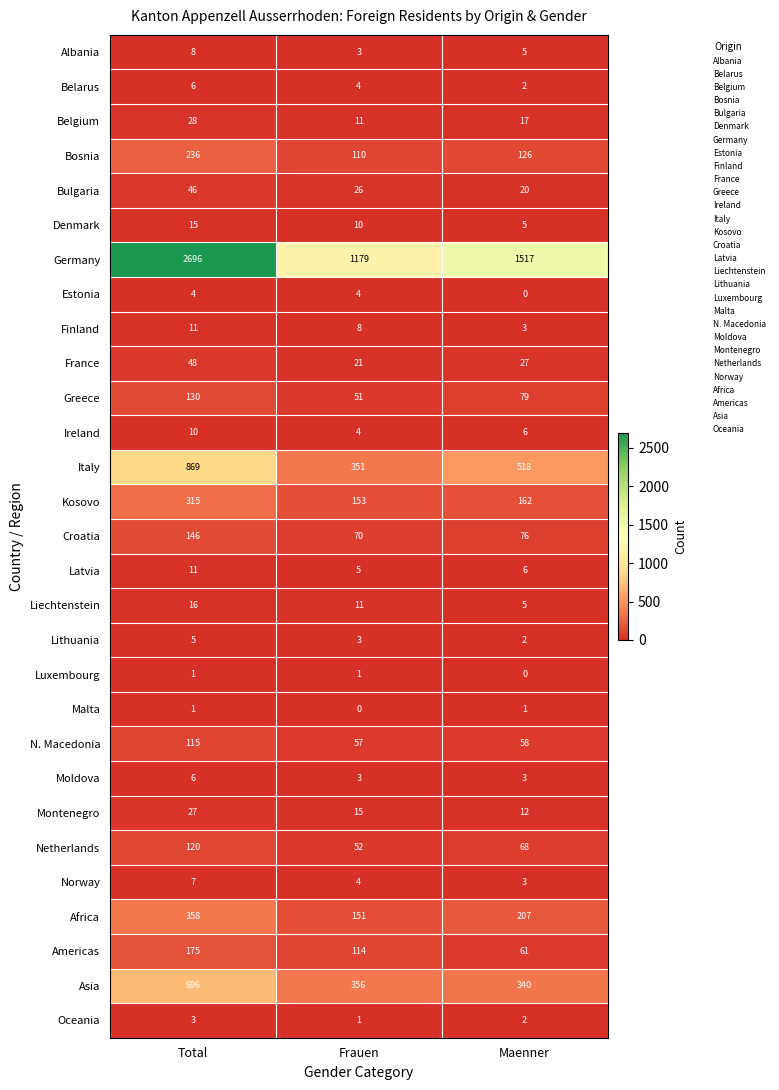

What is the sum of the Norway values at Frauen and Total?

11